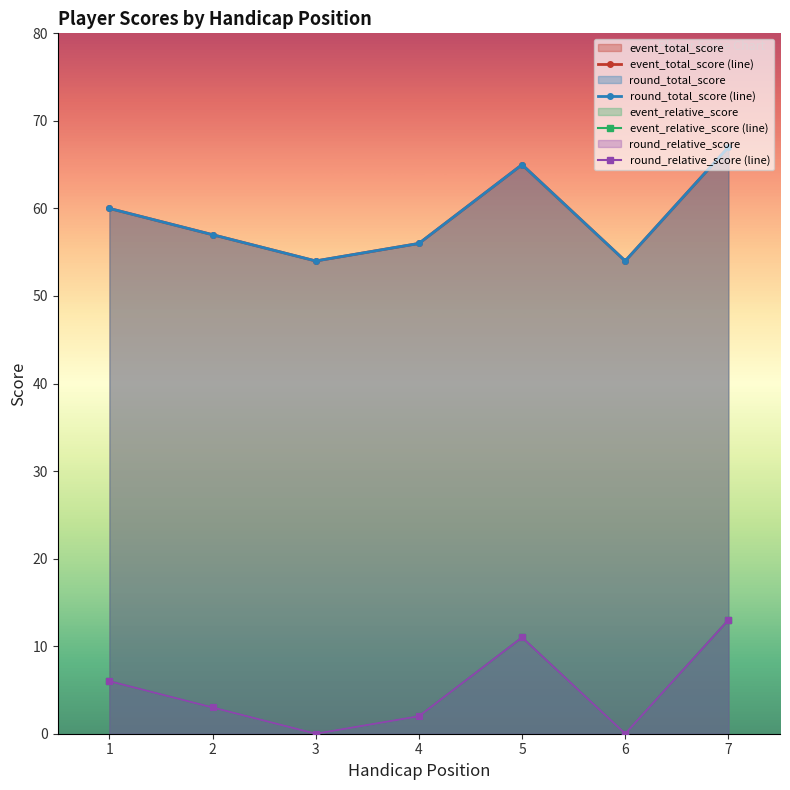

Is the value of event_total_score (line) at 7 greater than the value of round_relative_score (line) at 6?

Yes